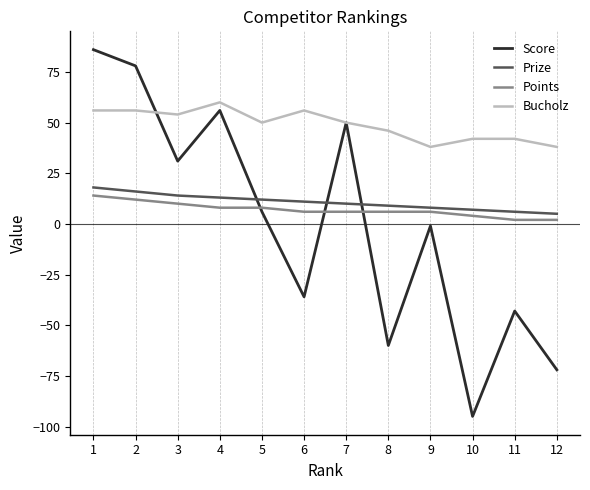

What is the highest value of the Score series?

86